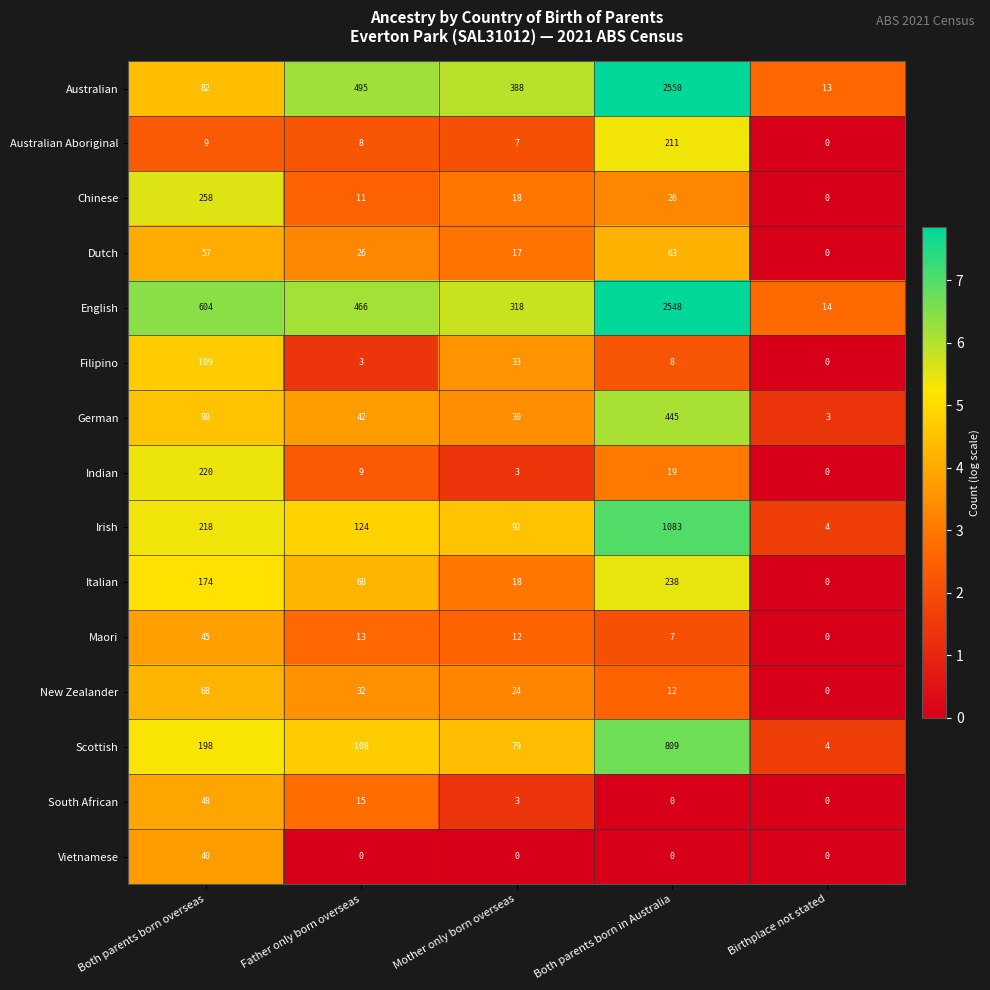

Which series has the widest spread of values?

Australian